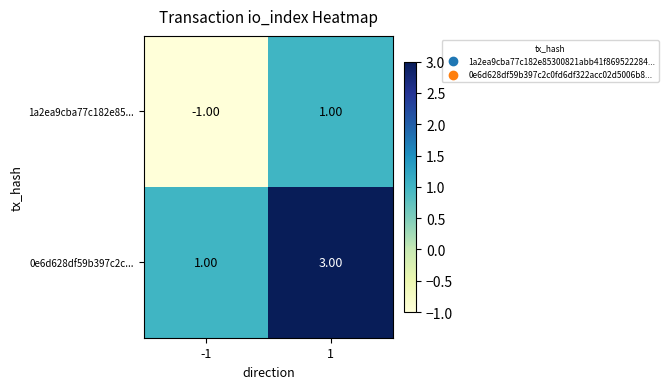

Rank the series at -1 from highest to lowest value.

0e6d628df59b397c2c..., 1a2ea9cba77c182e85...